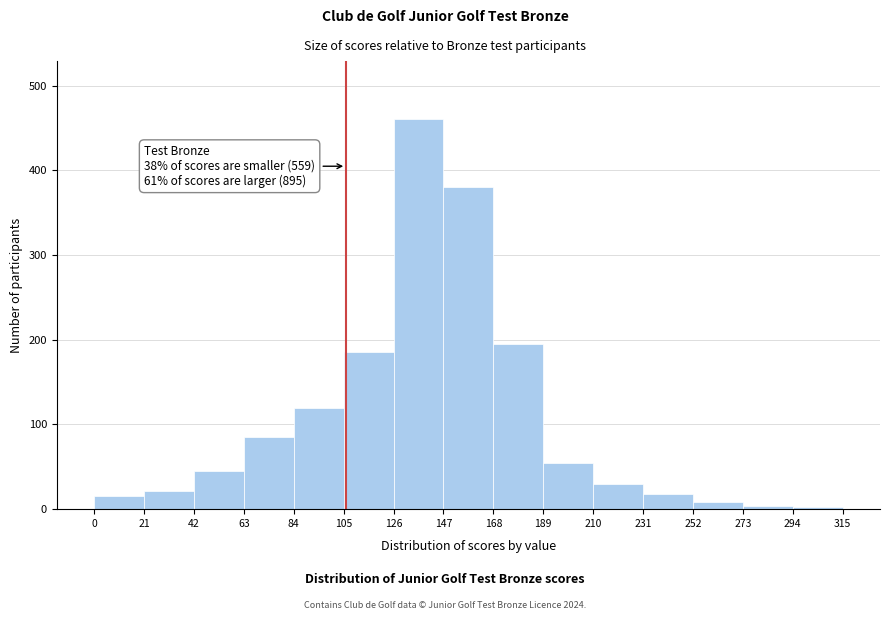

Which range on the x-axis has the tallest bar?

126 to 147